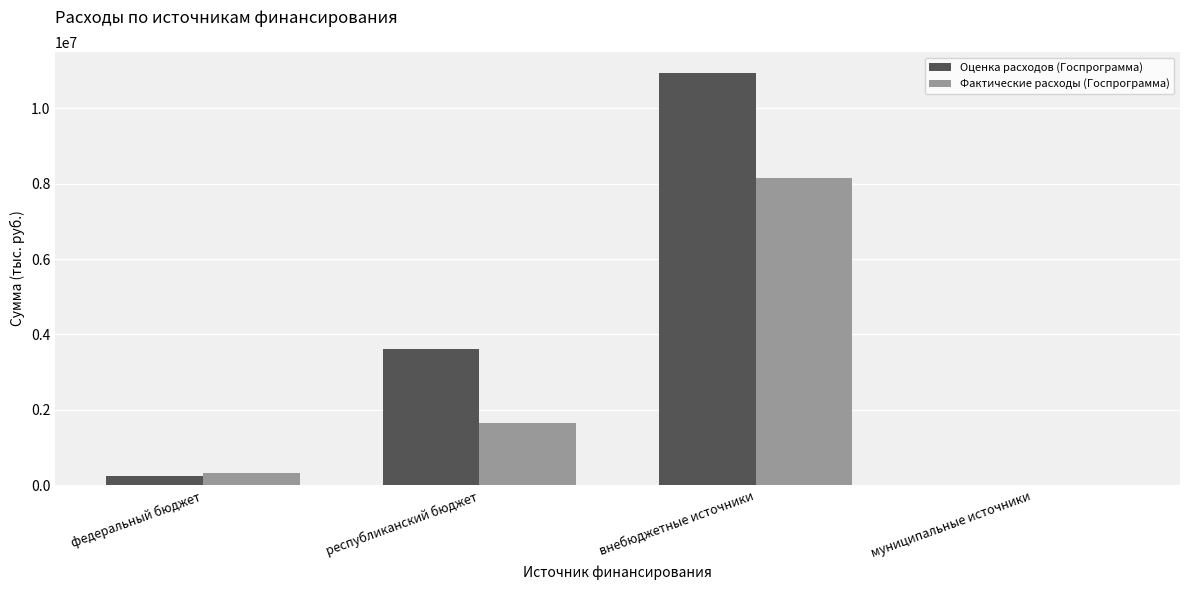

How many values in the Фактические расходы (Госпрограмма) series exceed 1641504?

2